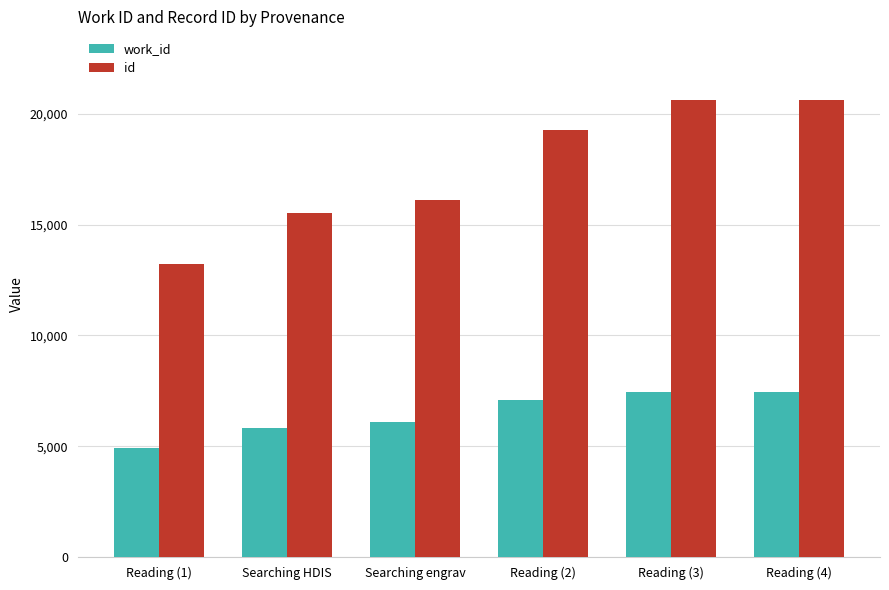

What is the lowest value of the work_id series?

4922